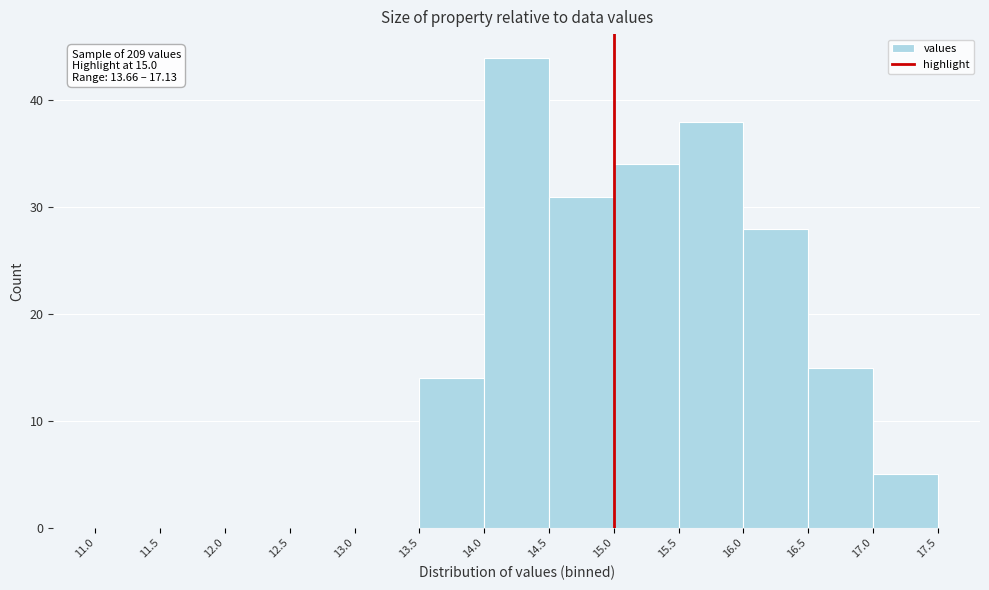

Over which range of the x-axis is the bar tallest?

14.0 to 14.5